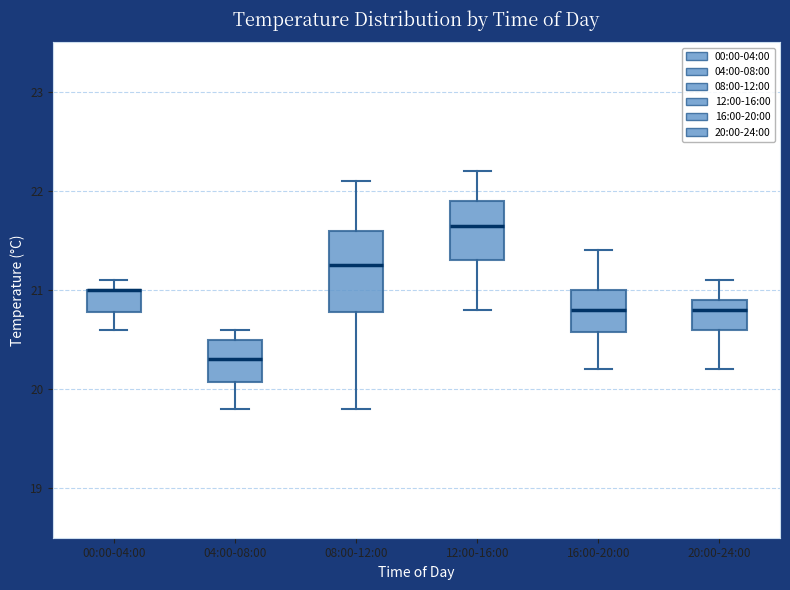

Reading left to right, read every box against the y-axis: the position of its median line, the range the box covers, and the ends of its whiskers. The values are not printed on the chart, so give them approximately, as read against the axis.

00:00-04:00: median 21.0 (drawn on the box's upper edge), box 20.8 to 21.0, whiskers 20.6 to 21.1
04:00-08:00: median 20.3, box 20.1 to 20.5, whiskers 19.8 to 20.6
08:00-12:00: median 21.3, box 20.8 to 21.6, whiskers 19.8 to 22.1
12:00-16:00: median 21.7, box 21.3 to 21.9, whiskers 20.8 to 22.2
16:00-20:00: median 20.8, box 20.6 to 21.0, whiskers 20.2 to 21.4
20:00-24:00: median 20.8, box 20.6 to 20.9, whiskers 20.2 to 21.1